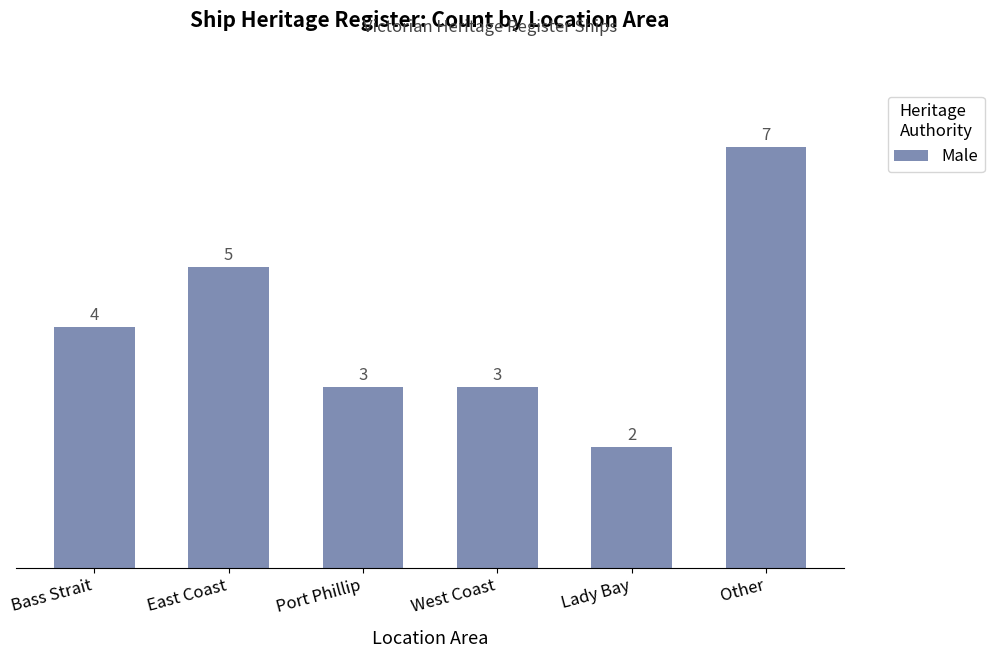

Reading left to right, transcribe all the data shown in this chart.

4	5	3	3	2	7